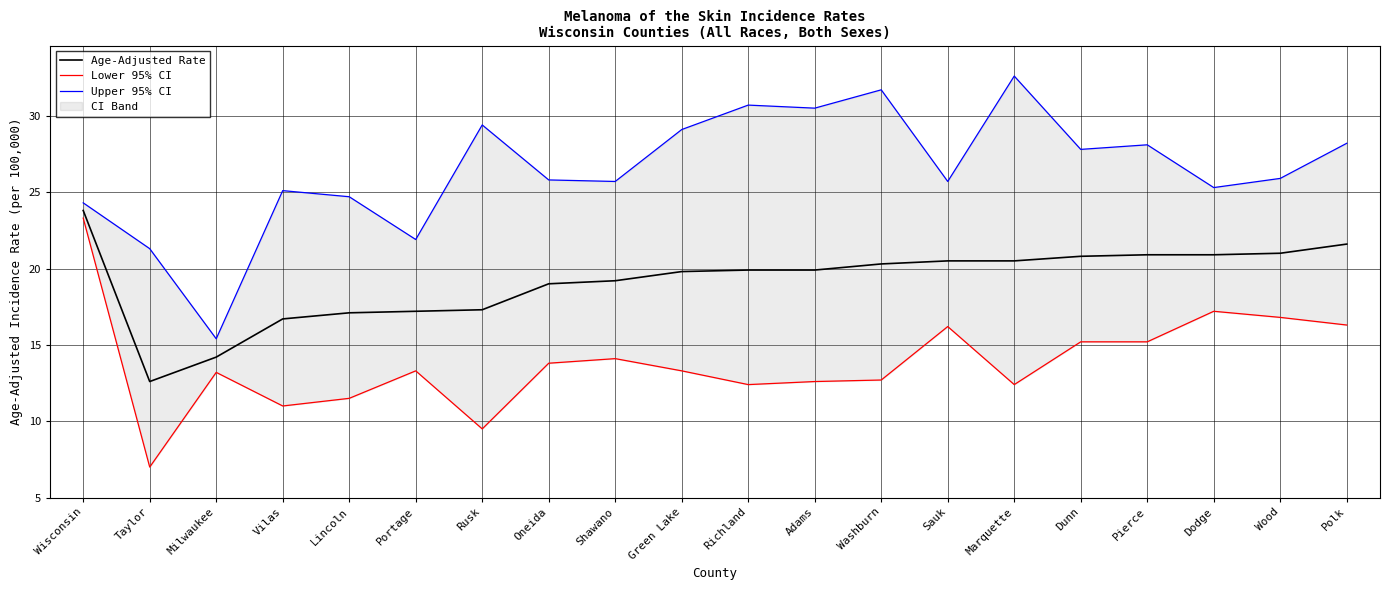

How many lines are shown in the chart?

3